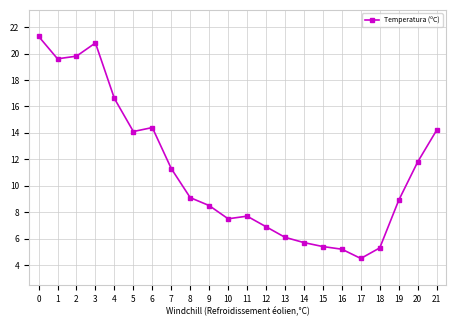

True or false: the data shows 14.2 at 21.

True